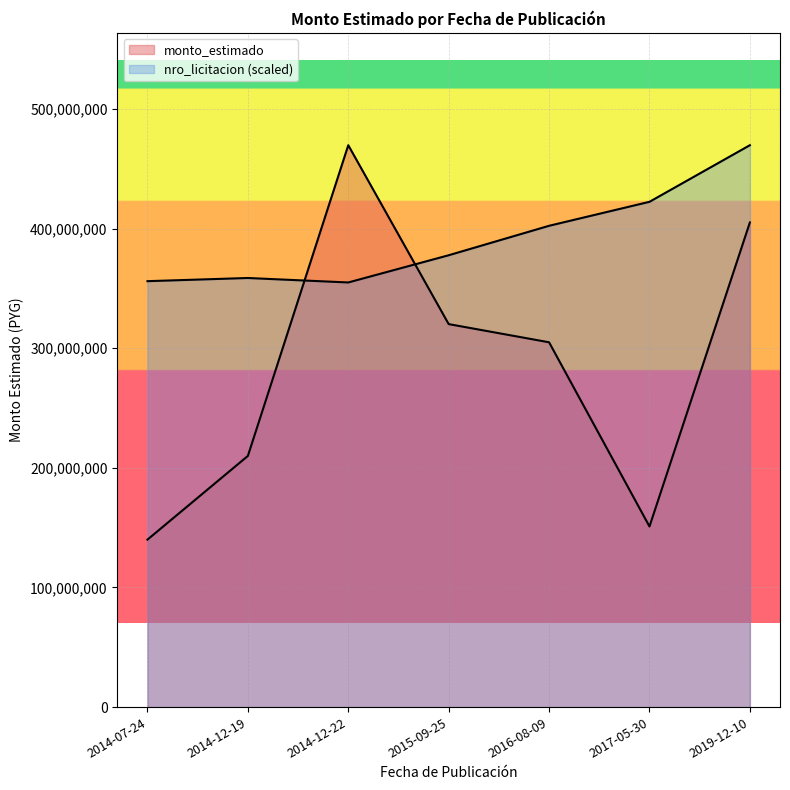

At 2014-12-19, list the series in order from smallest to largest.

monto_estimado, nro_licitacion